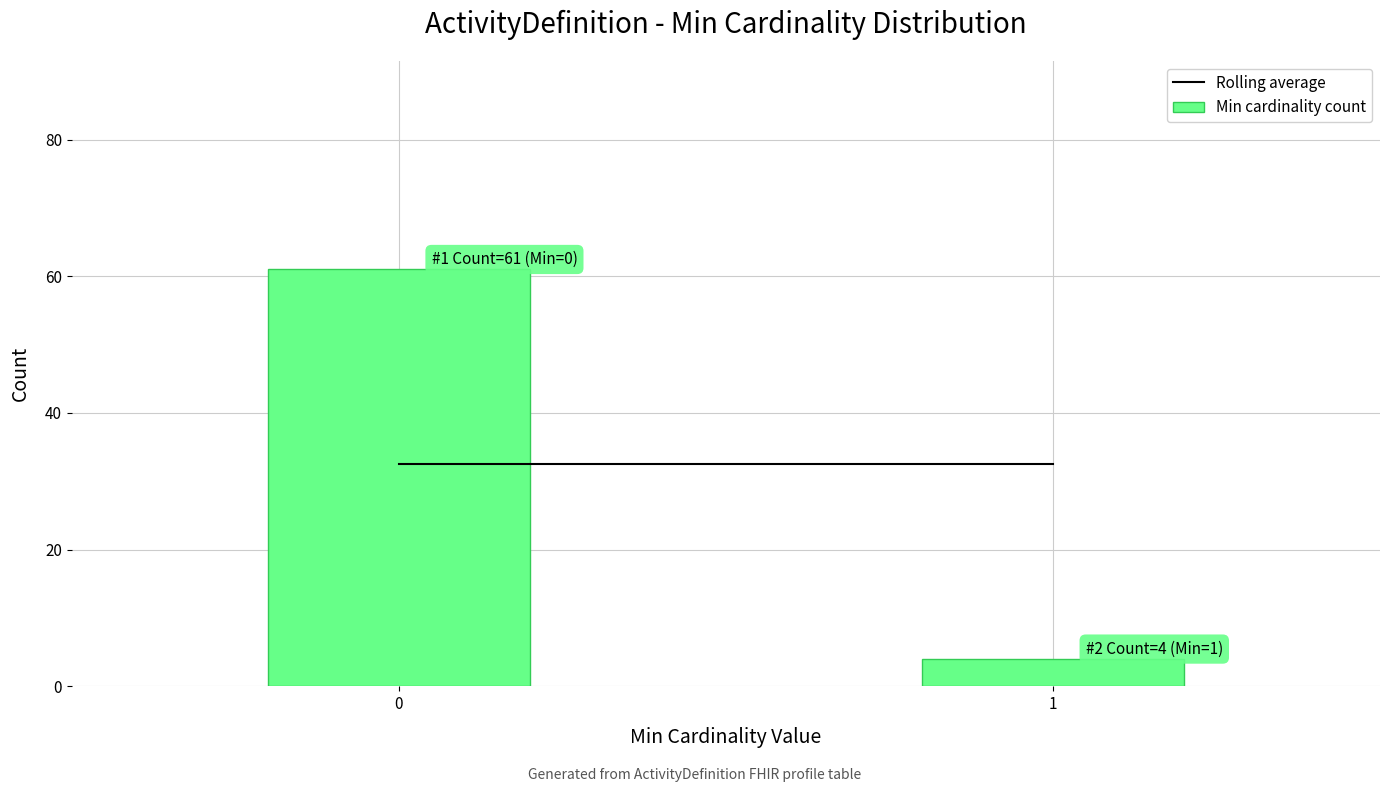

Reading left to right, list all the values displayed in this chart.

61	4